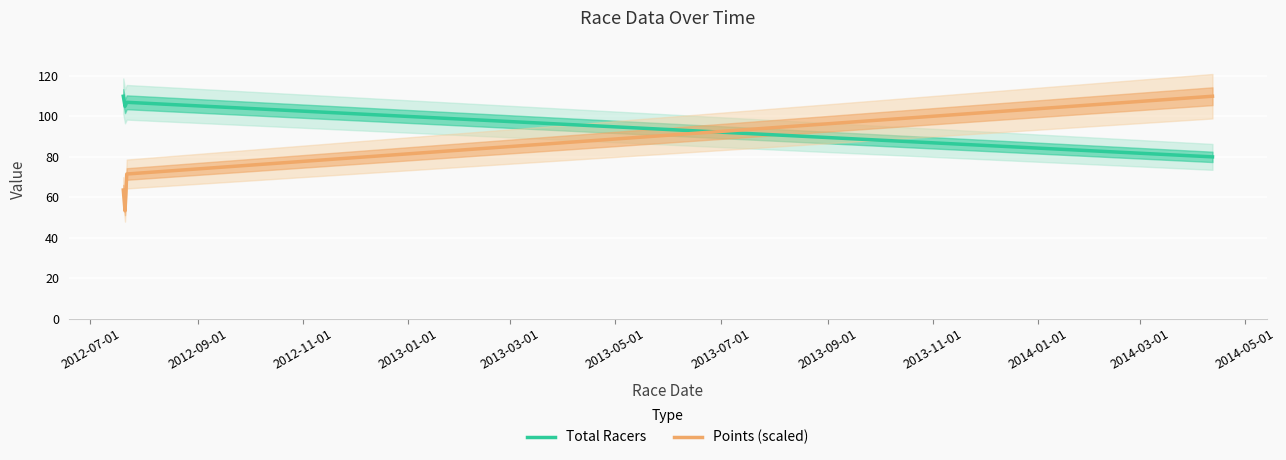

True or false: Total Racers and Points (scaled) cross at least once.

True